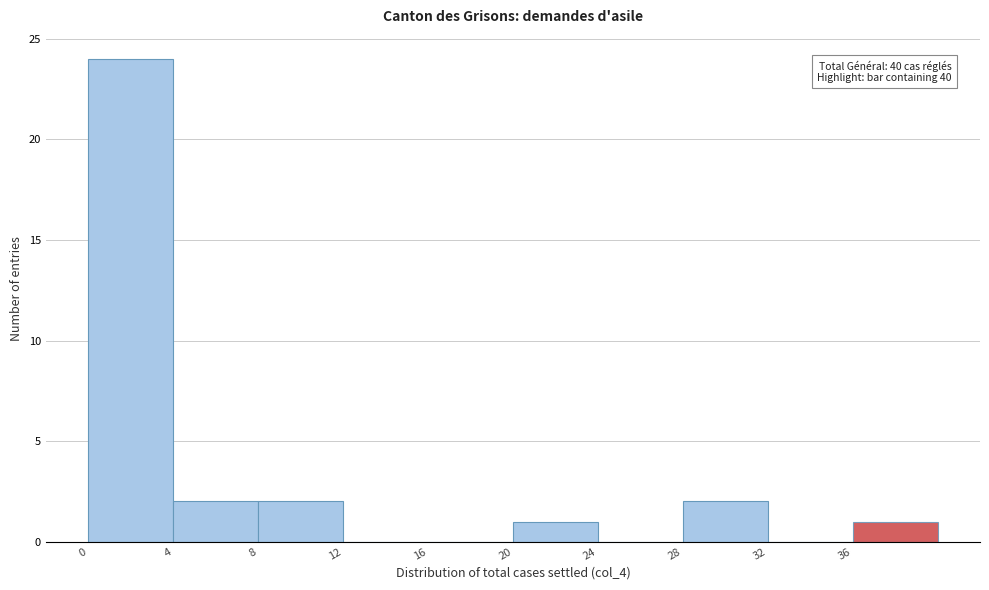

Which range on the x-axis has the tallest bar?

0 to 4